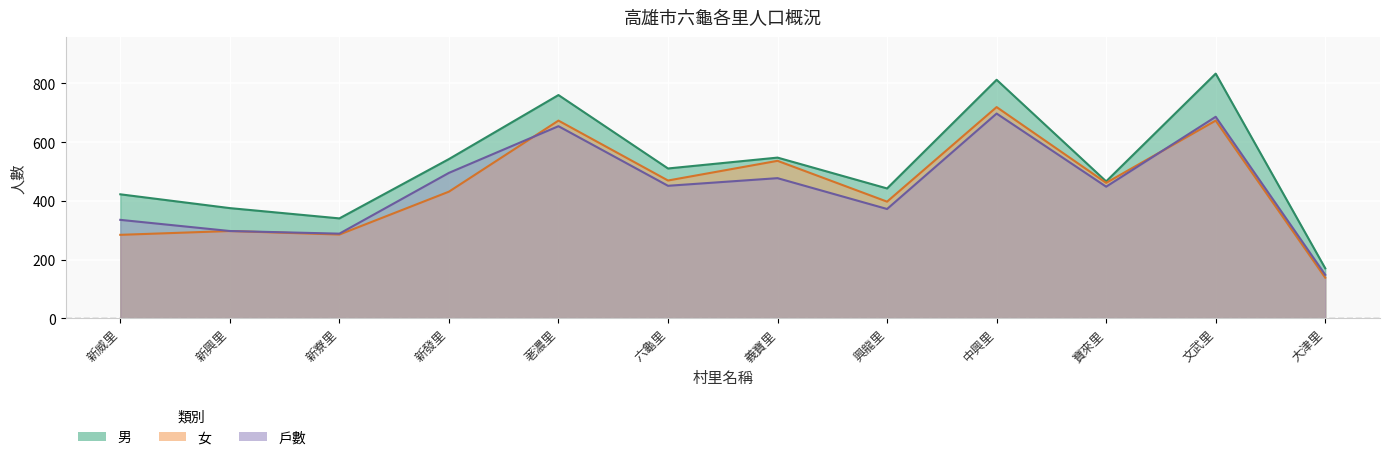

Reading right to left, transcribe all the data shown in this chart.

戶數: 148	686	448	697	372	477	451	654	495	288	297	335
男: 170	833	466	812	442	547	510	760	542	340	375	422
女: 138	673	461	719	397	536	469	673	431	285	297	284